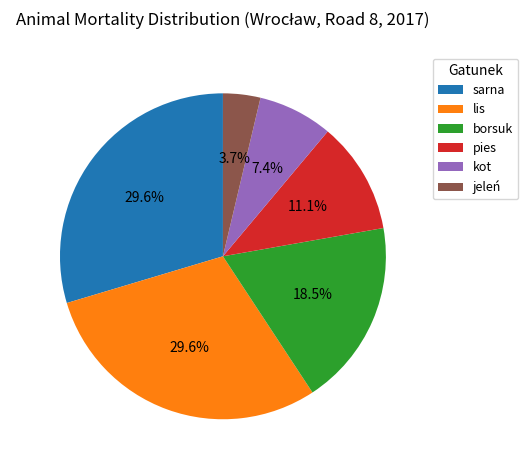

Does jeleń represent more than half of the total?

No